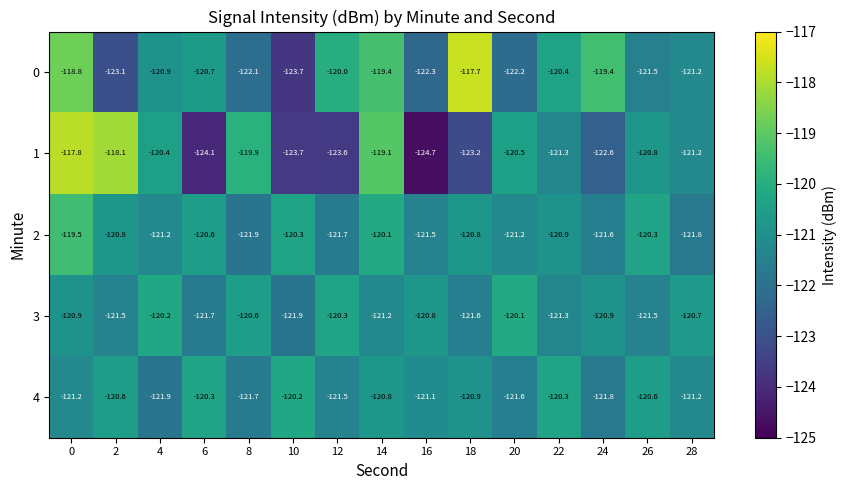

What is the total value across all series at 20?

-605.6